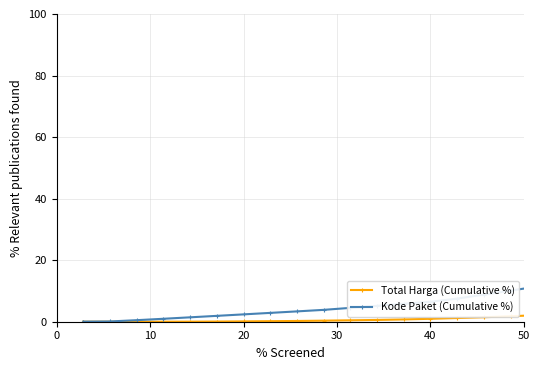

How many categories are shown in the chart?

35